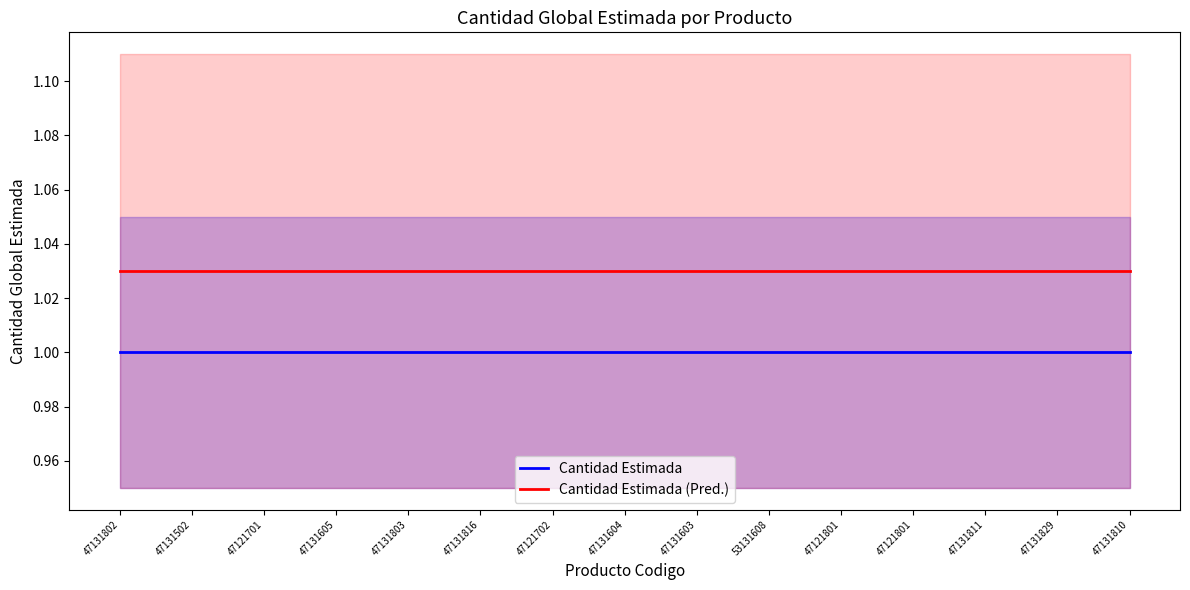

At which category is the sum across all series the highest?

47131802